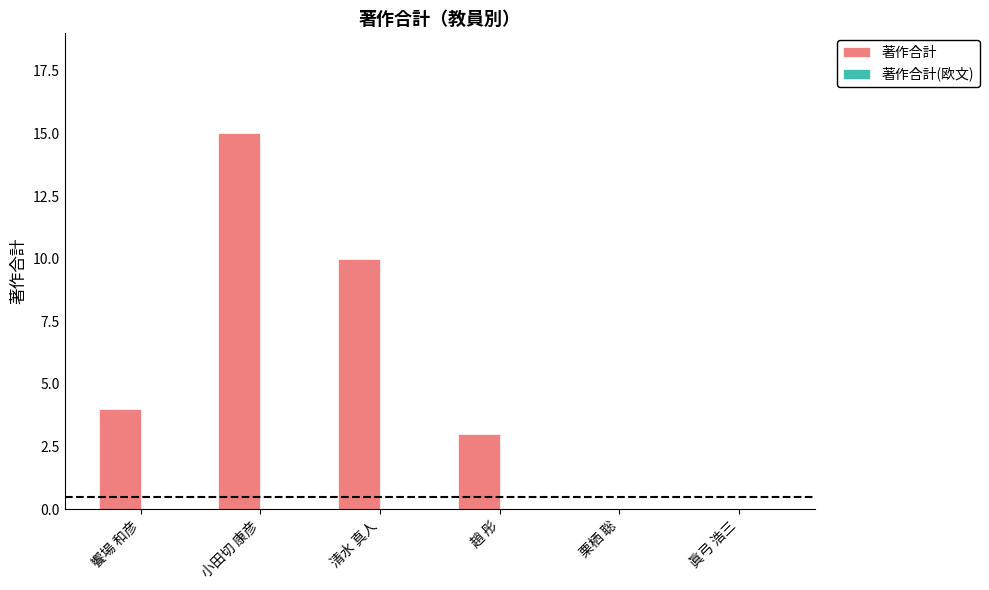

What is the change in value from 清水 真人 to 趙 彤?

-7